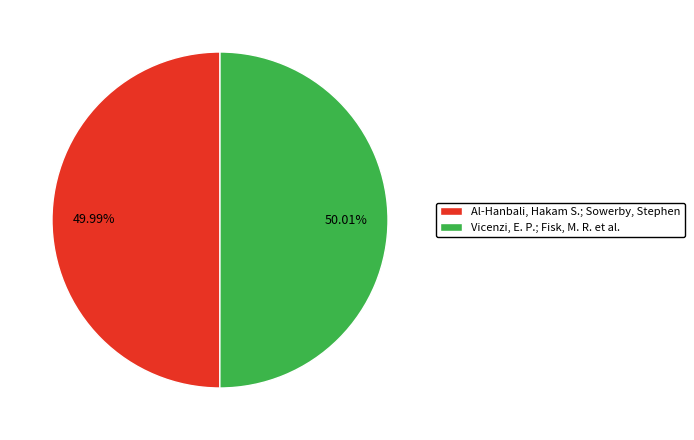

Is the sum of Vicenzi, E. P.; Fisk, M. R. et al. and Al-Hanbali, Hakam S.; Sowerby, Stephen greater than half?

Yes